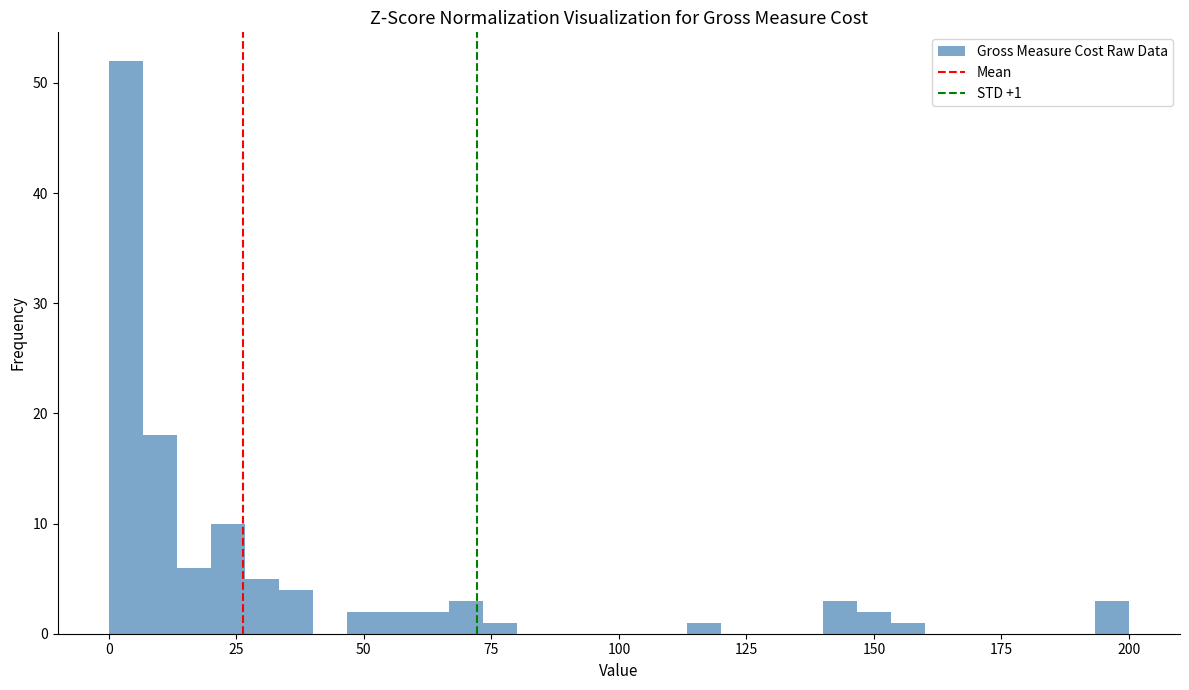

Read against the x-axis, roughly where is the centre of the tallest bar?

5